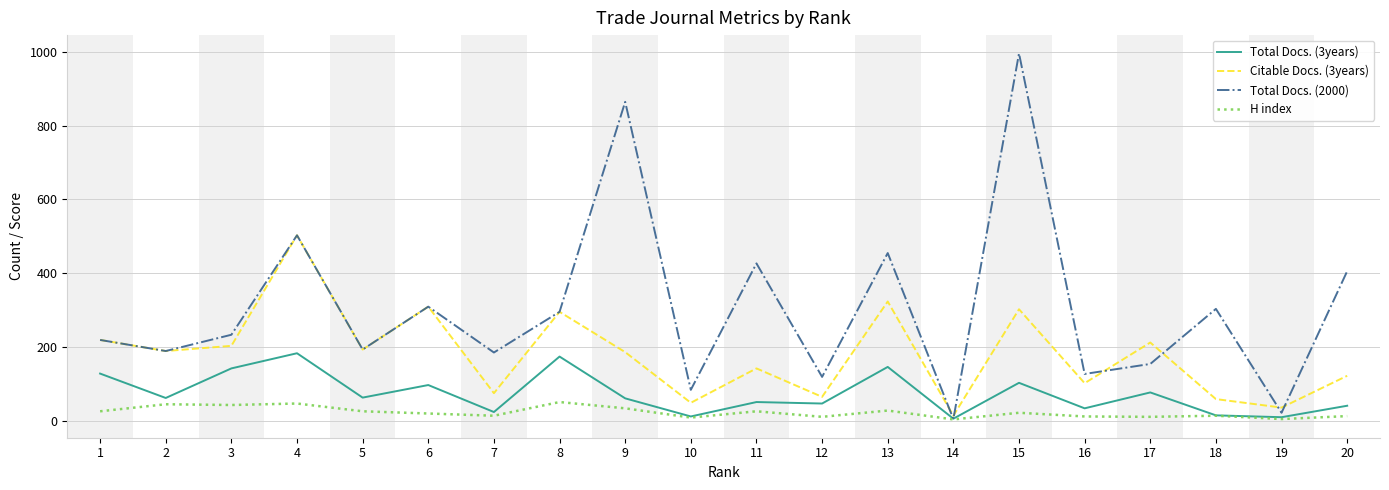

What is the difference between the second highest and second lowest values in the Citable Docs. (3years) series?

287